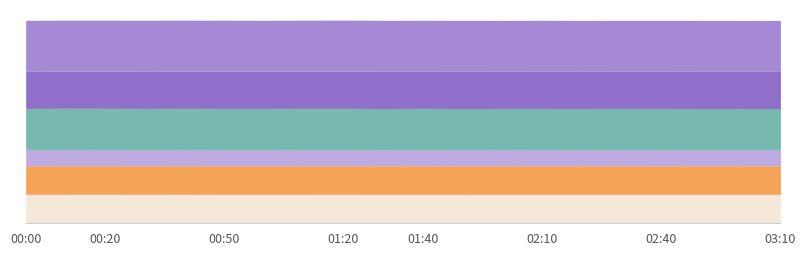

What is the maximum value shown in the chart?

1.3